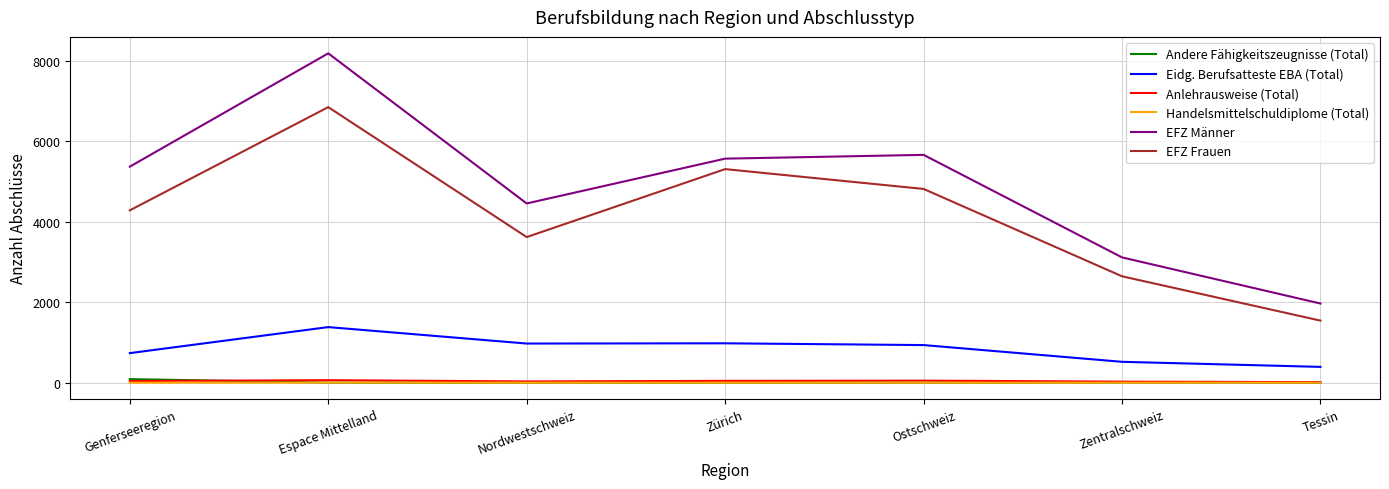

What is the difference between the maximum and second lowest values in the Handelsmittelschuldiplome (Total) series?

2